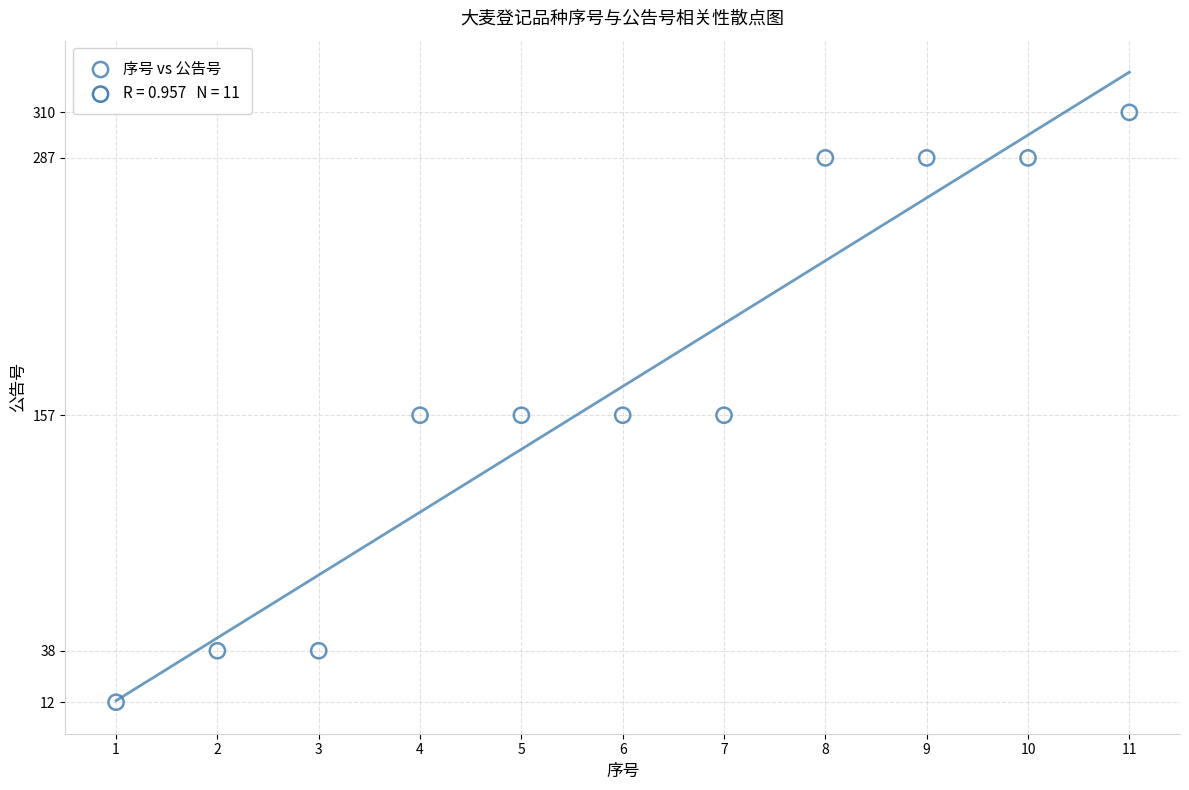

What is the range of Y values (max minus min)?

298